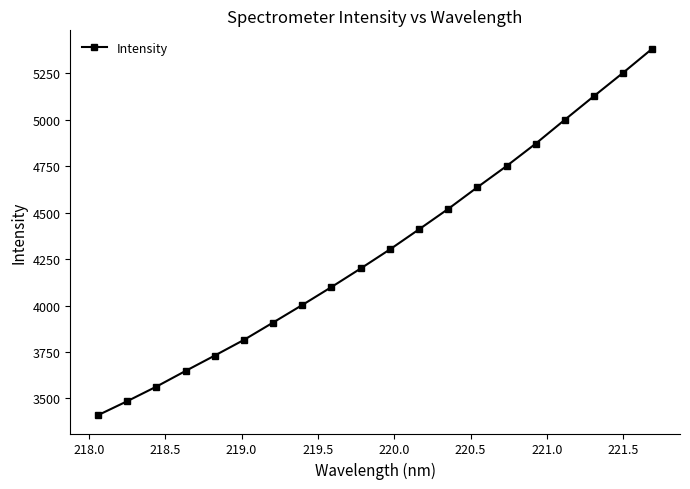

What is the value of the 6th point from the left?

3815.2